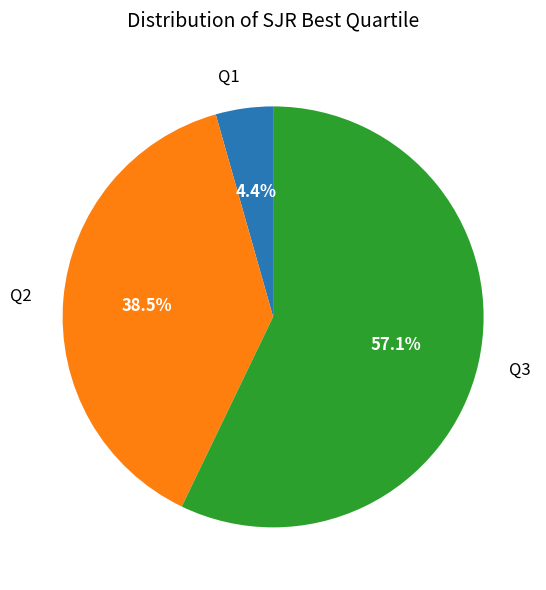

Between Q3 and Q2, which is larger?

Q3